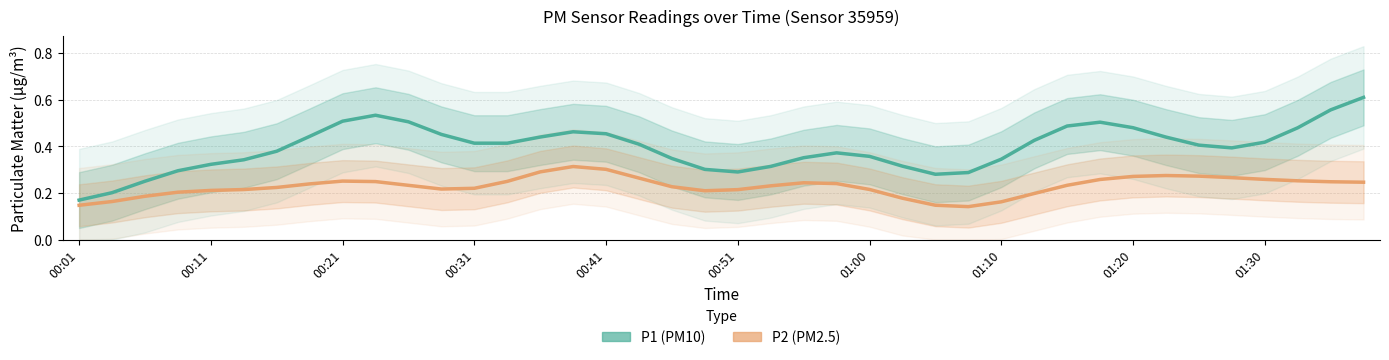

What is the difference between the P1 values at 17 and 20?

0.1